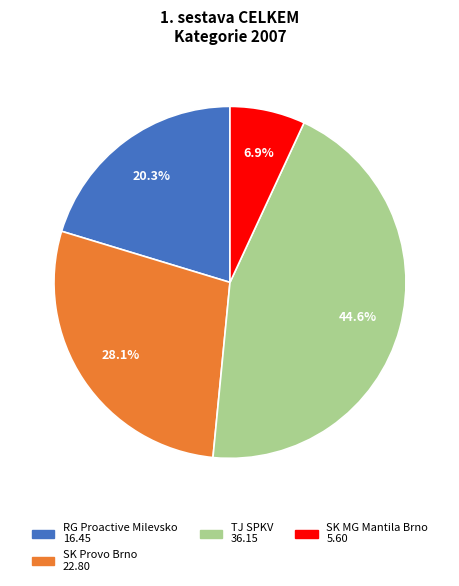

Is there a majority slice in this chart?

No